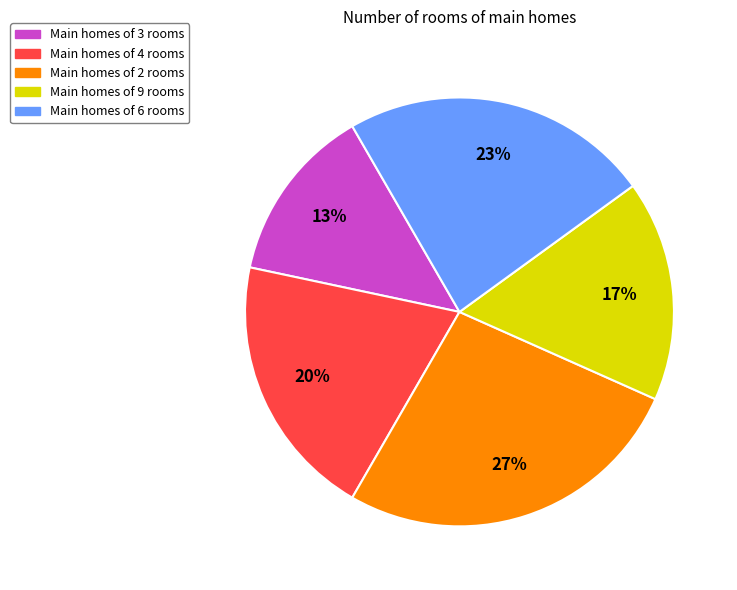

Which has a higher value, Main homes of 6 rooms or Main homes of 3 rooms?

Main homes of 6 rooms